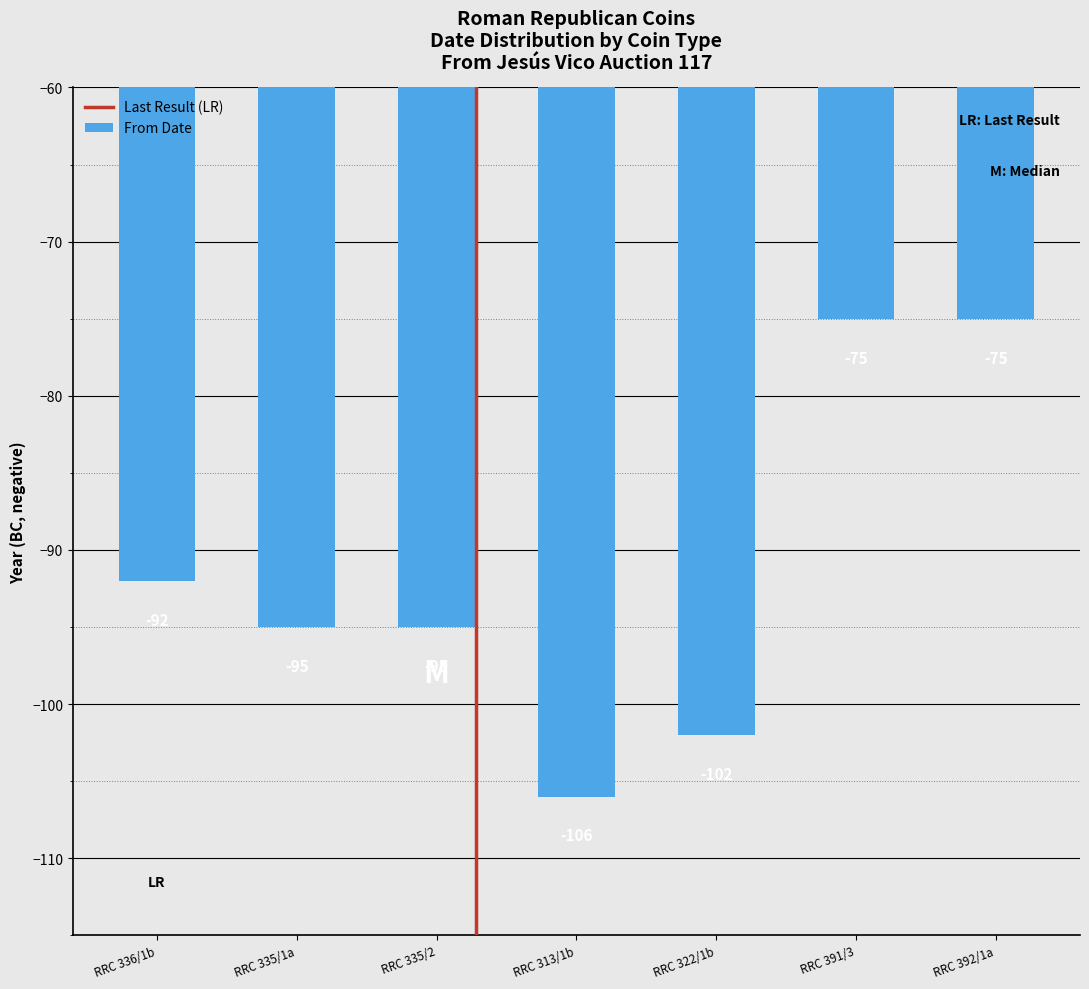

What is the difference between the maximum and minimum values?

31